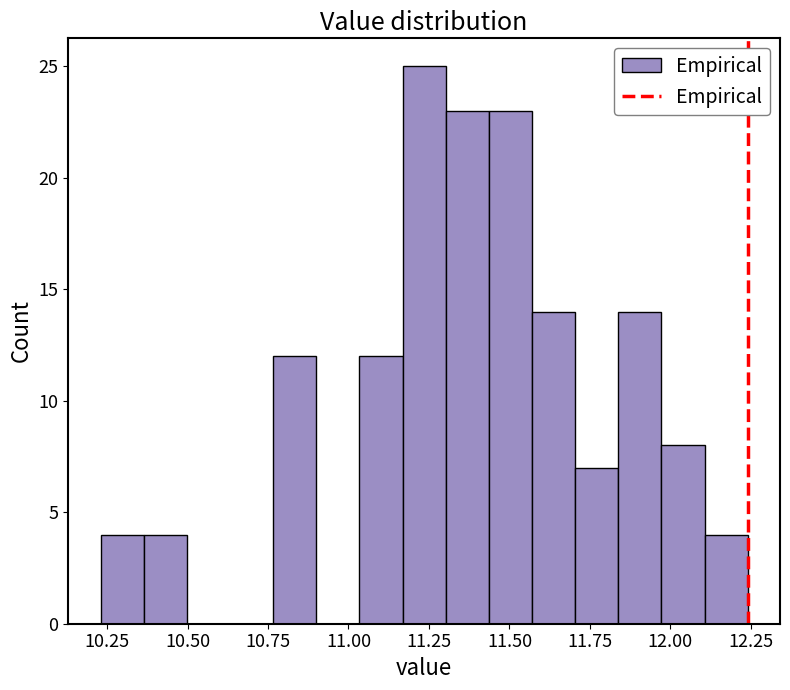

Read against the x-axis, roughly where is the centre of the tallest bar?

11.25